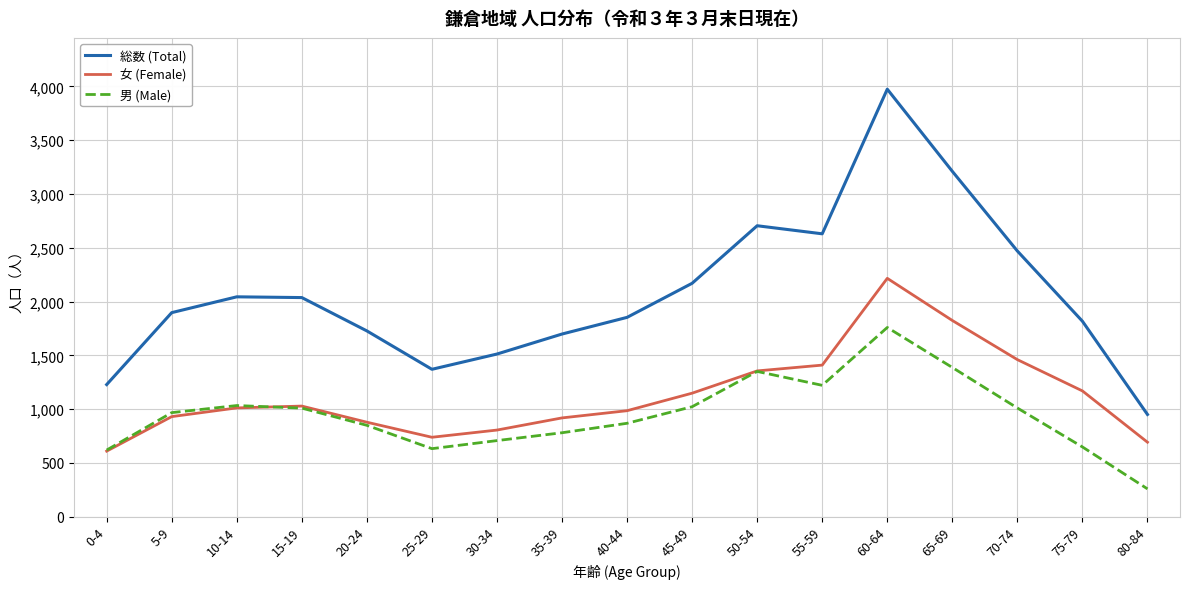

The value of 女 (Female) at 60-64 is 2216. True or false?

True